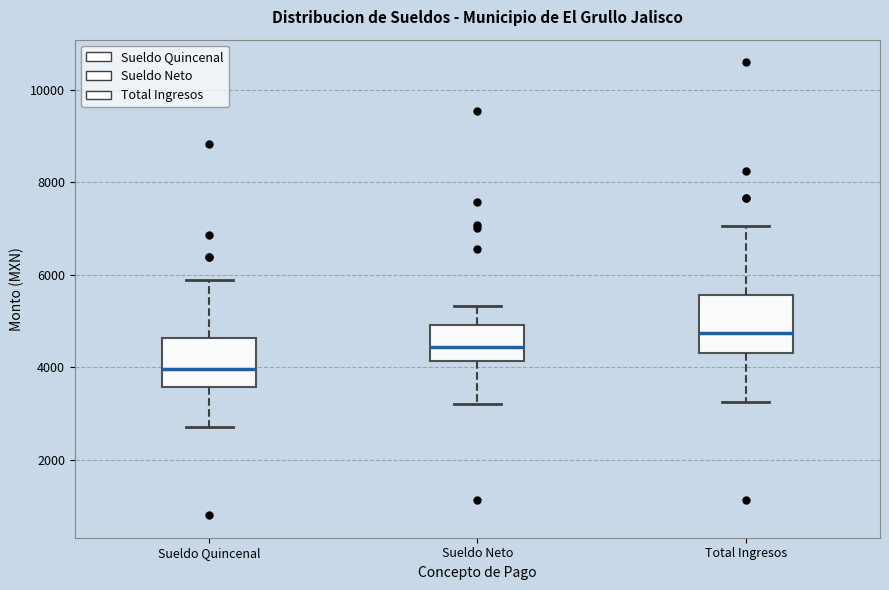

Reading left to right, transcribe this box plot: for each box, give where its median line is, the range the box spans, and where its two whiskers end, as read against the y-axis. The values are not printed on the chart, so give them approximately, as read against the axis.

Sueldo Quincenal: median 4000, box 3600 to 4600, whiskers 2600 to 5800
Sueldo Neto: median 4400, box 4200 to 5000, whiskers 3200 to 5400
Total Ingresos: median 4800, box 4200 to 5600, whiskers 3200 to 7000